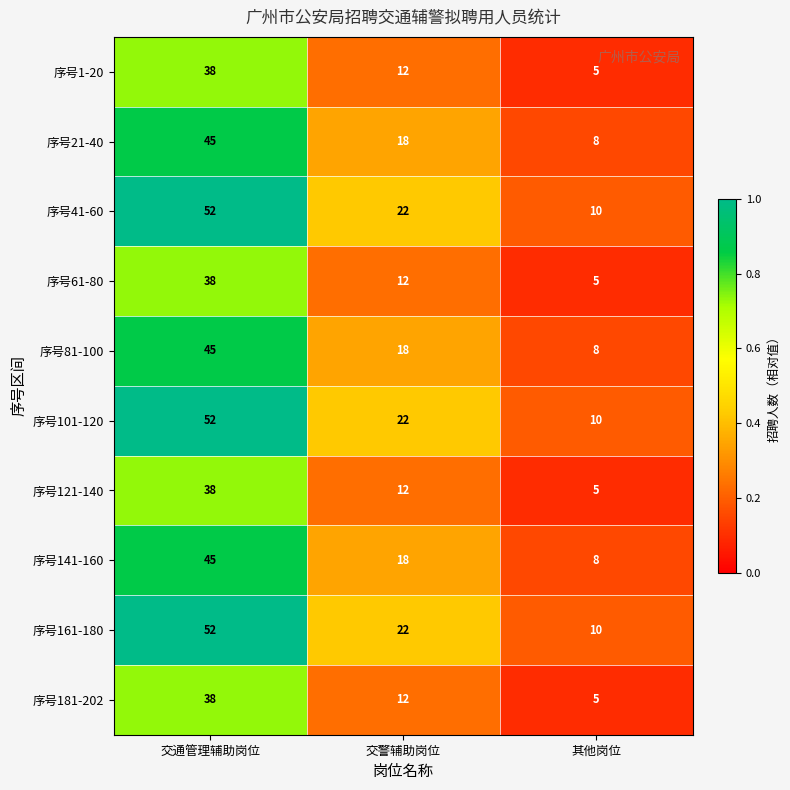

Reading left to right, extract all data points from this chart.

序号1-20: 38	12	5
序号21-40: 45	18	8
序号41-60: 52	22	10
序号61-80: 38	12	5
序号81-100: 45	18	8
序号101-120: 52	22	10
序号121-140: 38	12	5
序号141-160: 45	18	8
序号161-180: 52	22	10
序号181-202: 38	12	5